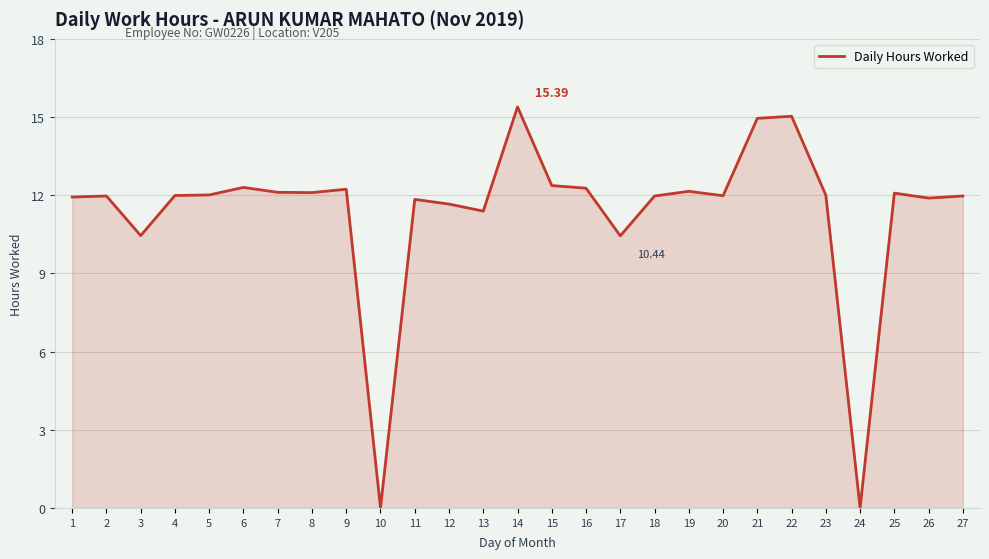

At which category does the chart reach its peak across all series?

14